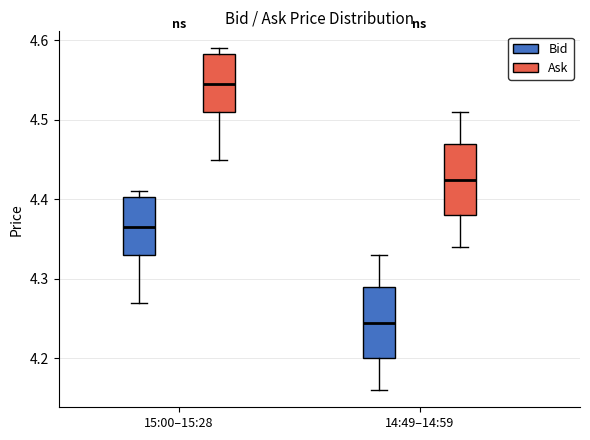

Reading left to right, read every box against the y-axis: the position of its median line, the range the box covers, and the ends of its whiskers. The values are not printed on the chart, so give them approximately, as read against the axis.

15:00–15:28 (Bid): median 4.37, box 4.33 to 4.40, whiskers 4.27 to 4.41
15:00–15:28 (Ask): median 4.55, box 4.51 to 4.58, whiskers 4.45 to 4.59
14:49–14:59 (Bid): median 4.25, box 4.20 to 4.29, whiskers 4.16 to 4.33
14:49–14:59 (Ask): median 4.43, box 4.38 to 4.47, whiskers 4.34 to 4.51